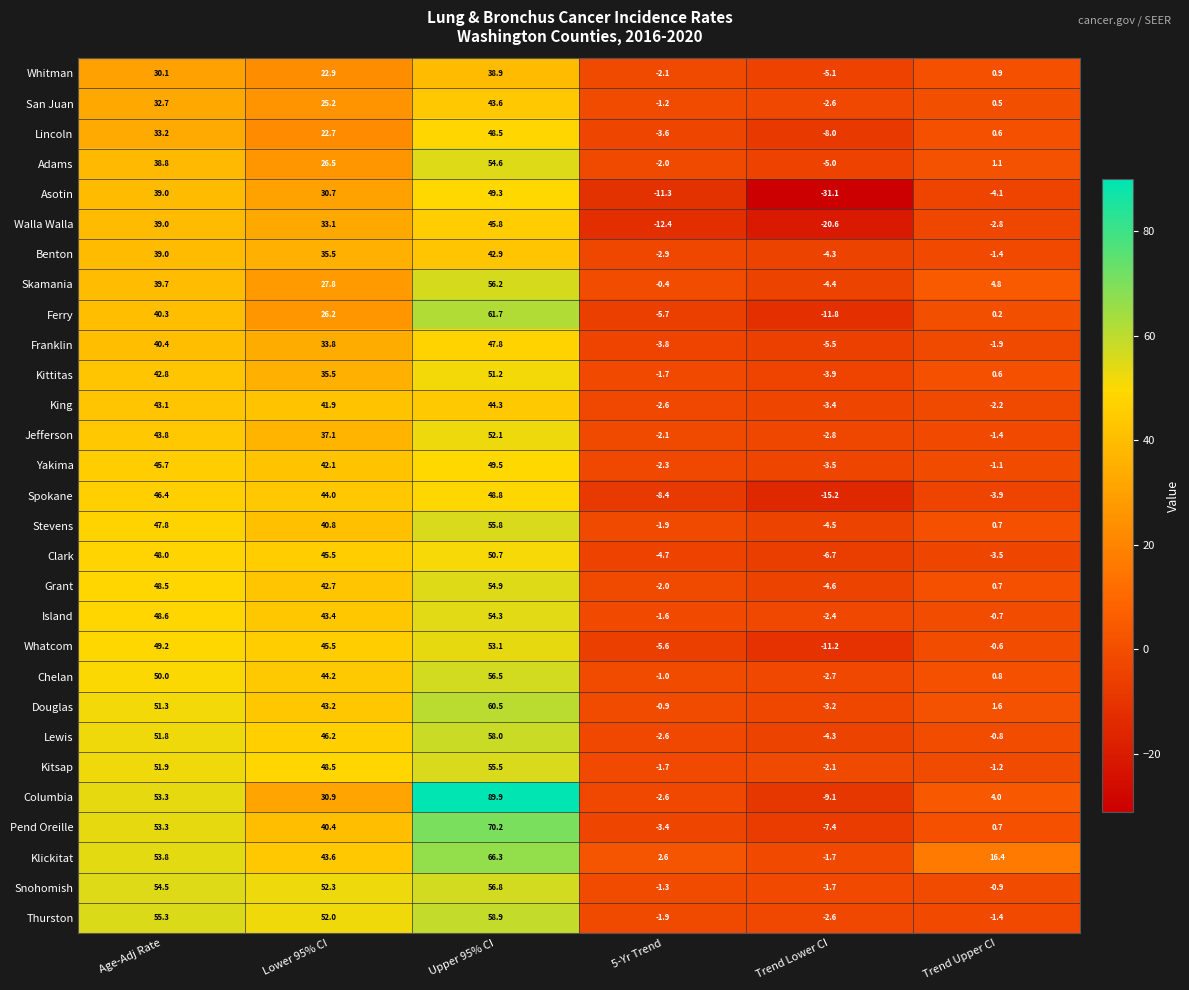

How many values in Lewis are above zero?

3